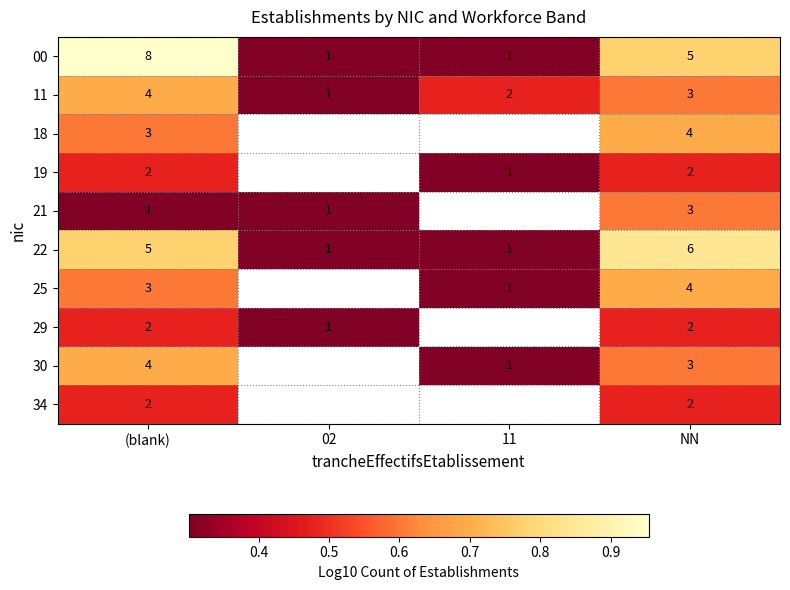

At which label is 21 closest to 0?

(blank)